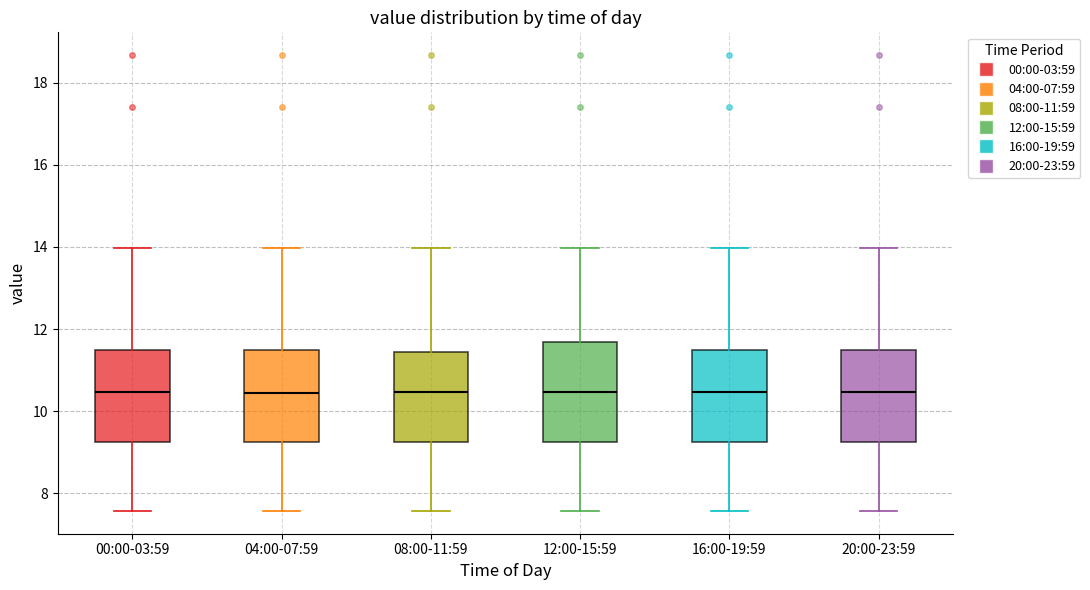

Where is the lower edge of the box for 00:00-03:59 on the y-axis? The values are not printed on the chart, so give them approximately, as read against the axis.

9.2